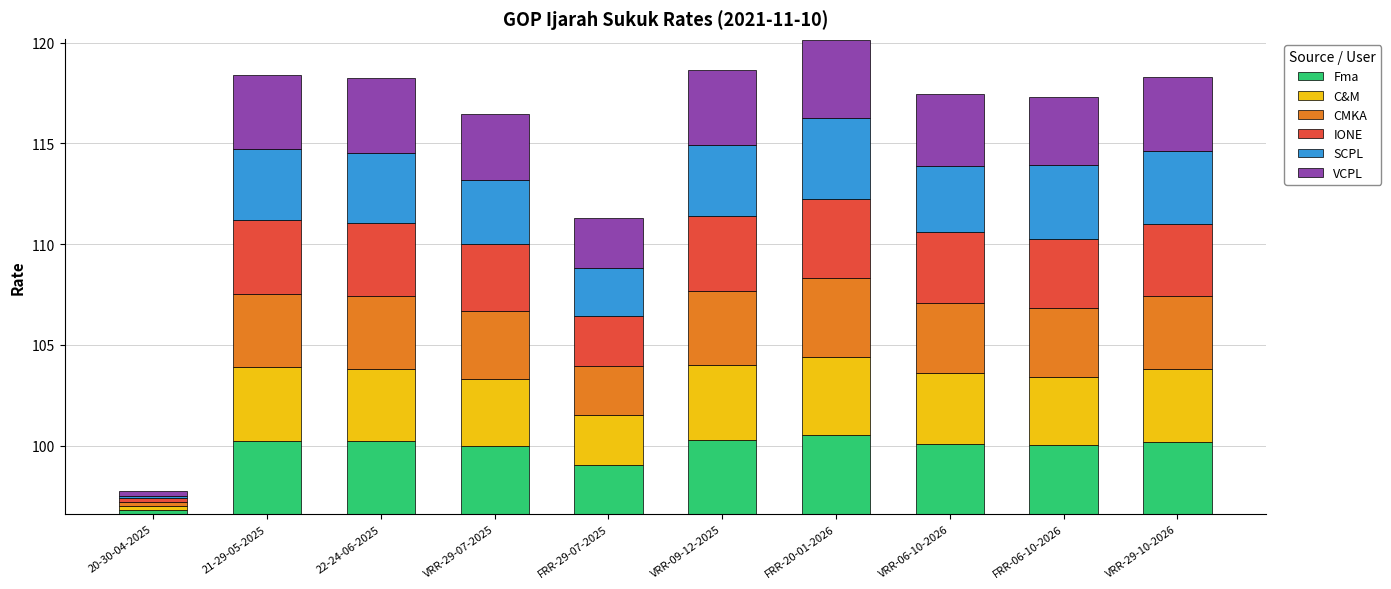

At which label does VCPL first exceed 3?

21-29-05-2025